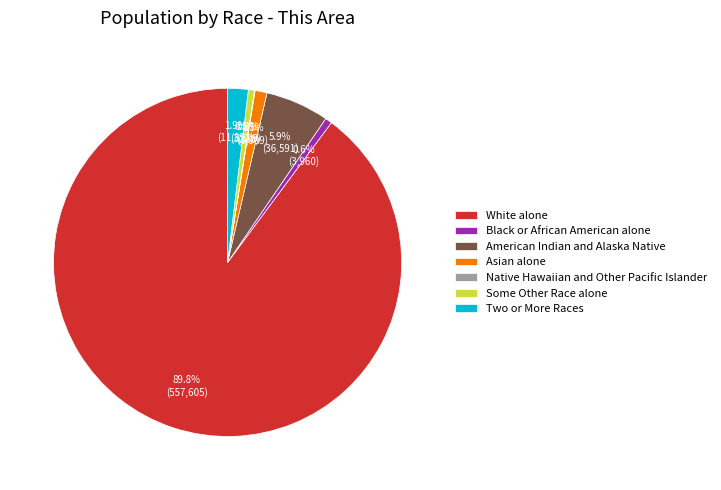

What percentage is the Some Other Race alone slice, to the nearest percent?

1%